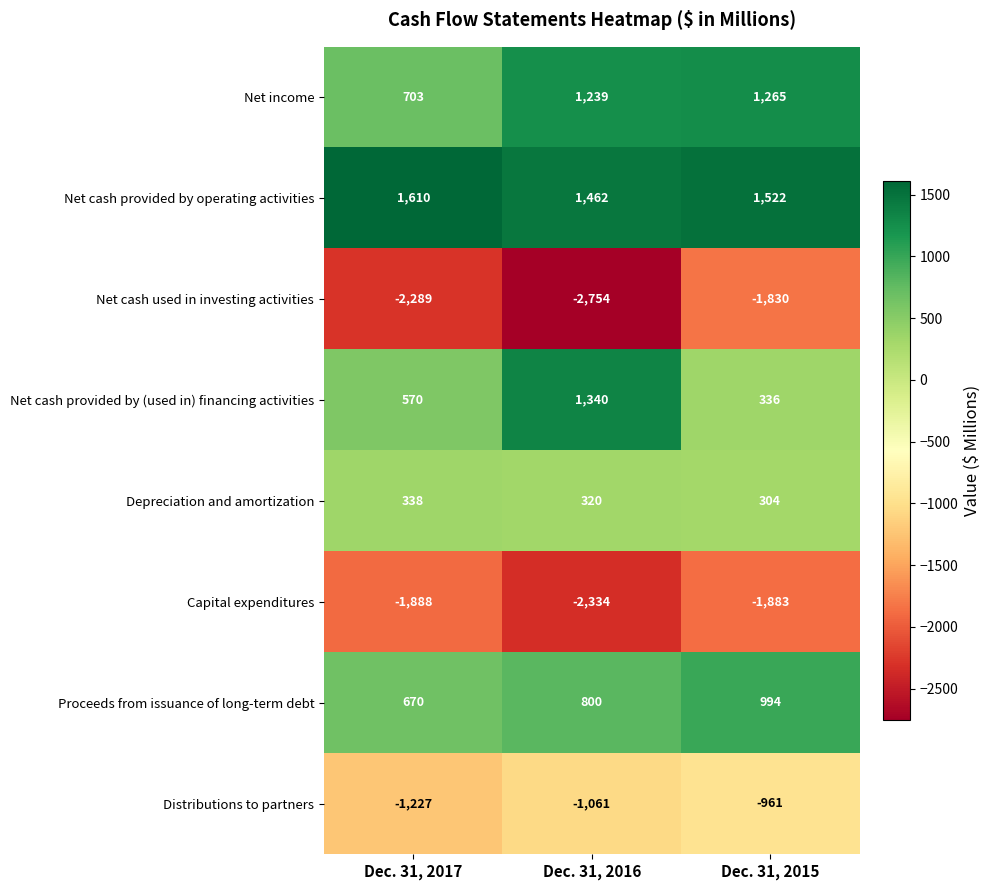

Which category has the highest value in the Net cash provided by (used in) financing activities series?

Dec. 31, 2016